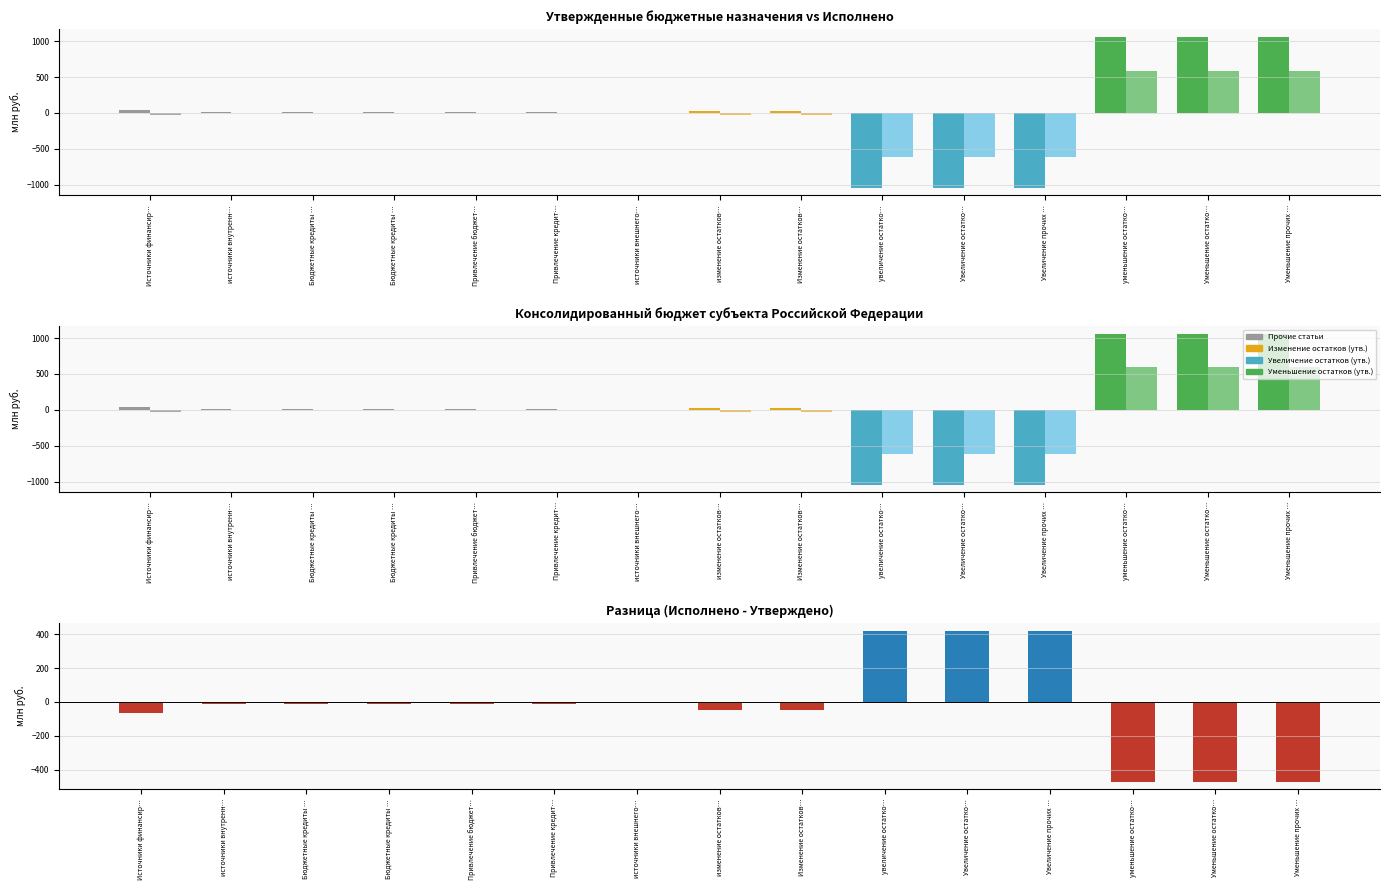

List the series in order of their overall mean, highest first.

Утверждено (консол. бюджет субъекта), Исполнено (консол. бюджет субъекта), Разница (Исполнено − Утверждено)